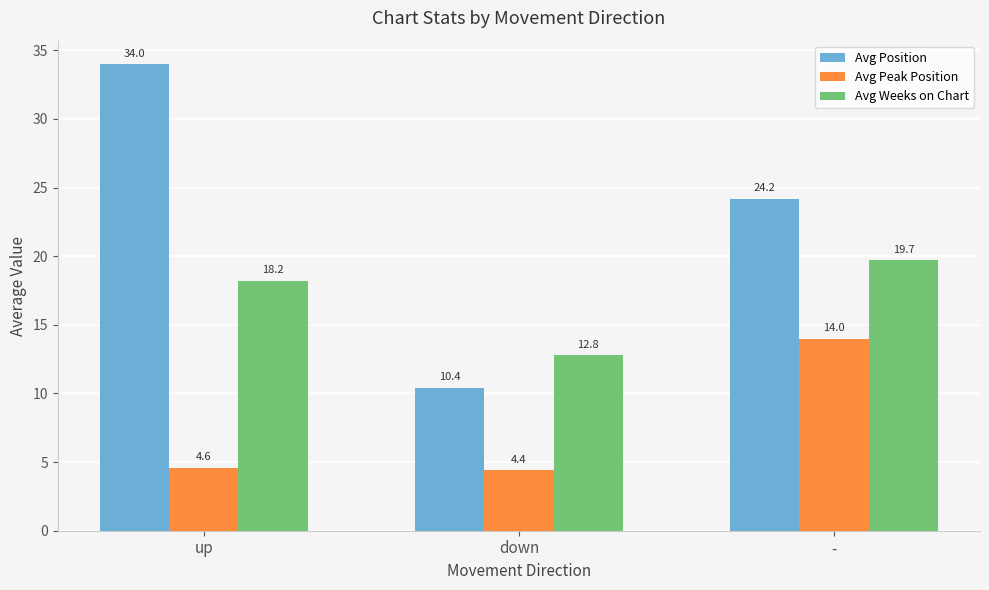

Reading left to right, what are all the values shown in this chart?

Avg Position: 34.0	10.4	24.2
Avg Peak Position: 4.6	4.4	14.0
Avg Weeks on Chart: 18.2	12.8	19.7